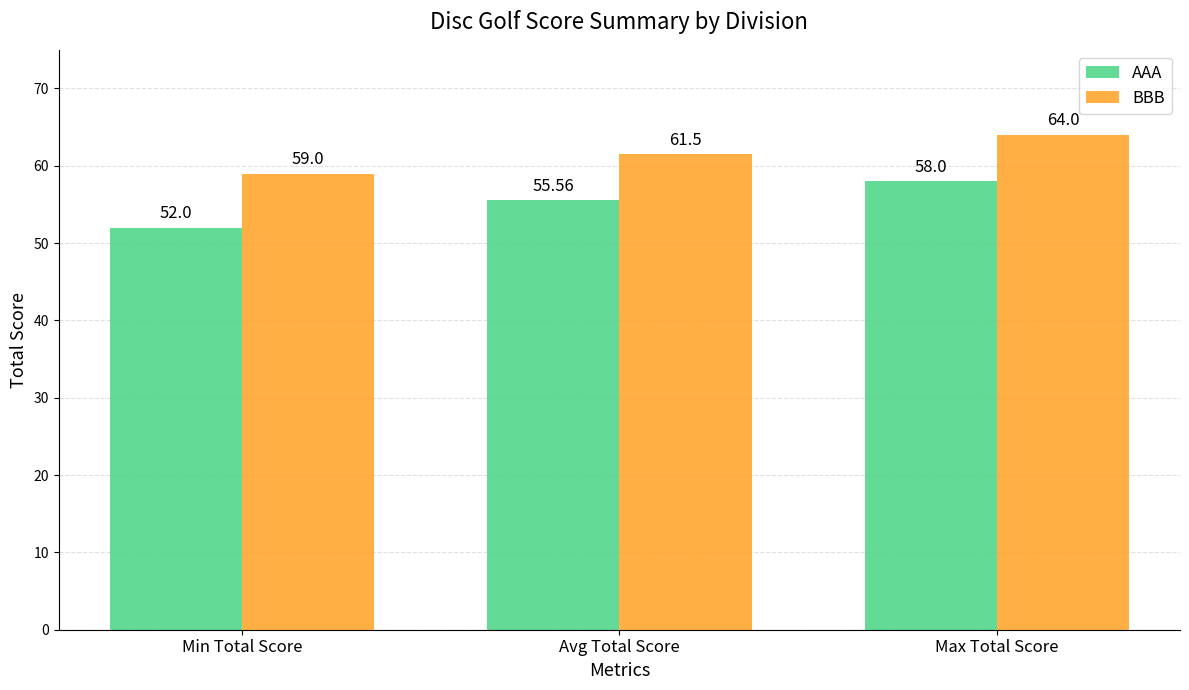

Reading left to right, transcribe all the data shown in this chart.

AAA: 52.0	55.6	58.0
BBB: 59.0	61.5	64.0